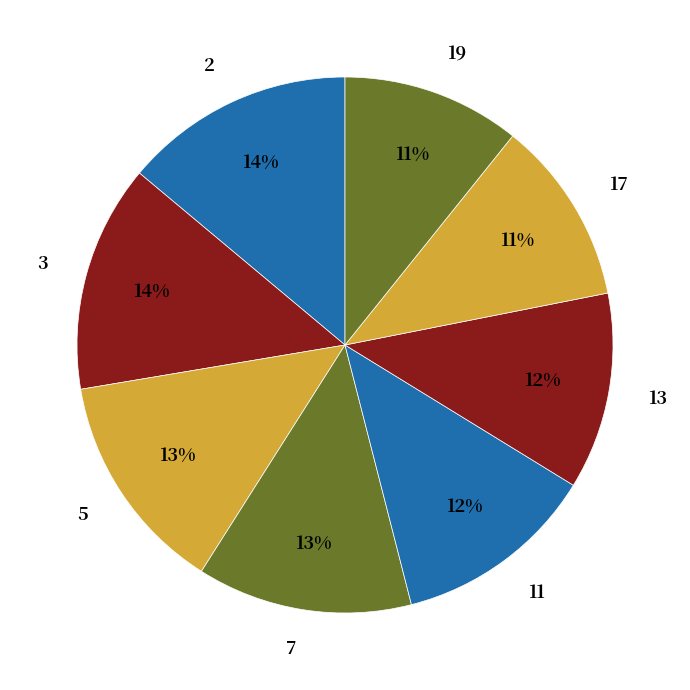

Is it true that 17 is 27% of the pie?

False